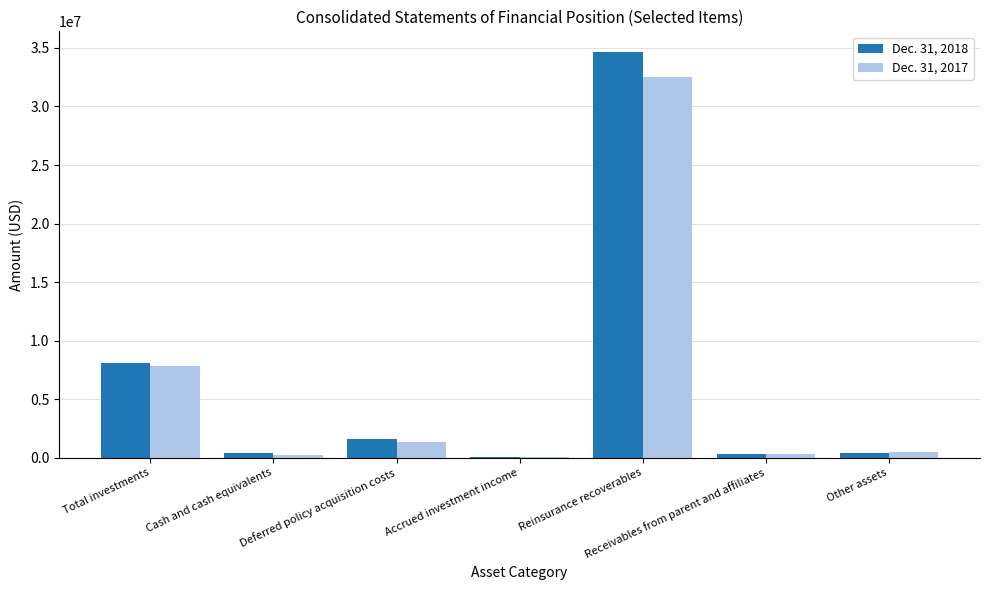

At which category is the sum across all series the highest?

Reinsurance recoverables